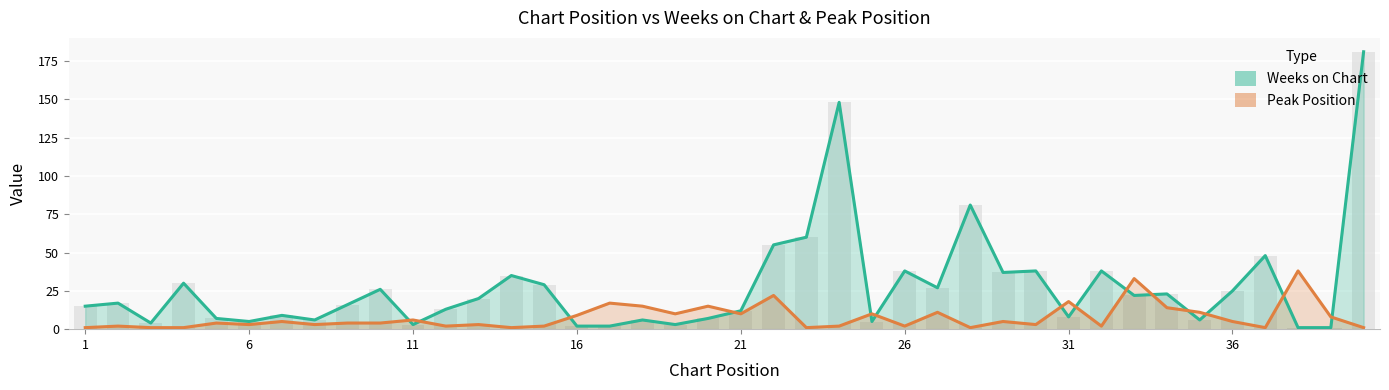

List the series in order of their overall mean, highest first.

Weeks on Chart, Peak Position